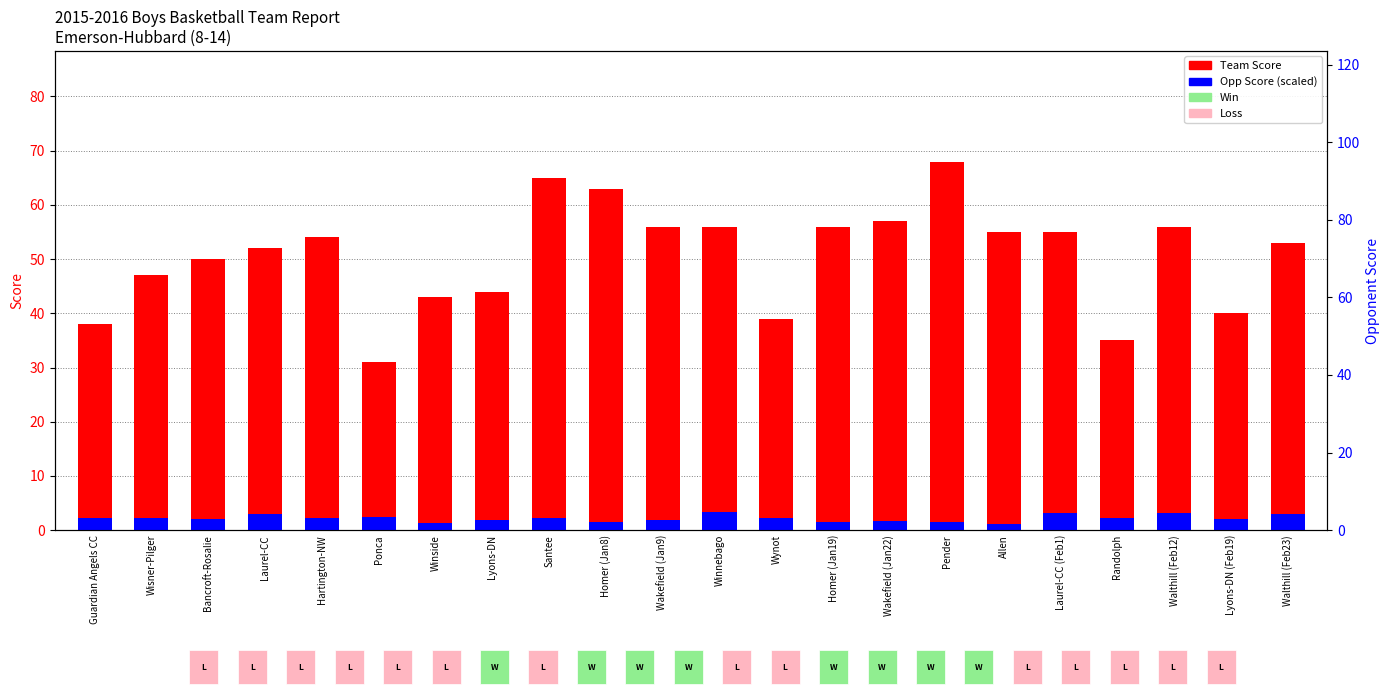

What is the maximum value shown in the chart?

68.0